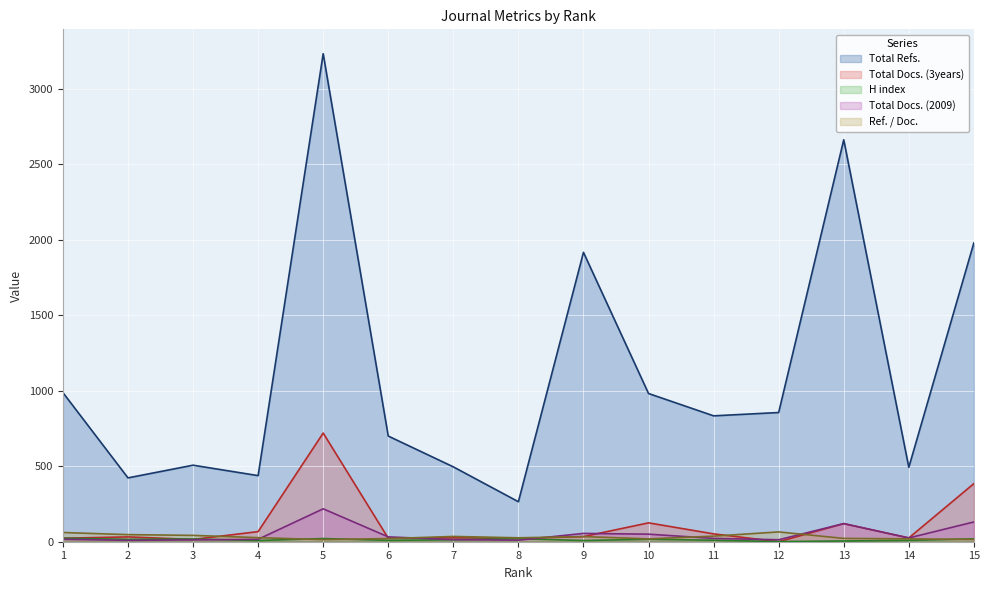

What is the sum of the Total Docs. (3years) values at 11 and 7?

78